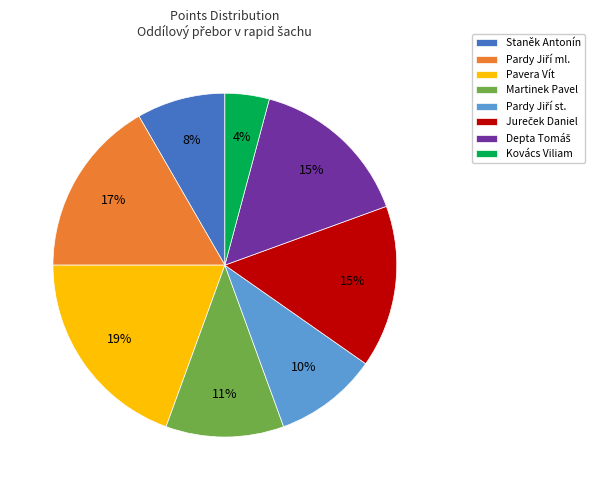

What percentage is the Martinek Pavel slice, to the nearest percent?

11%